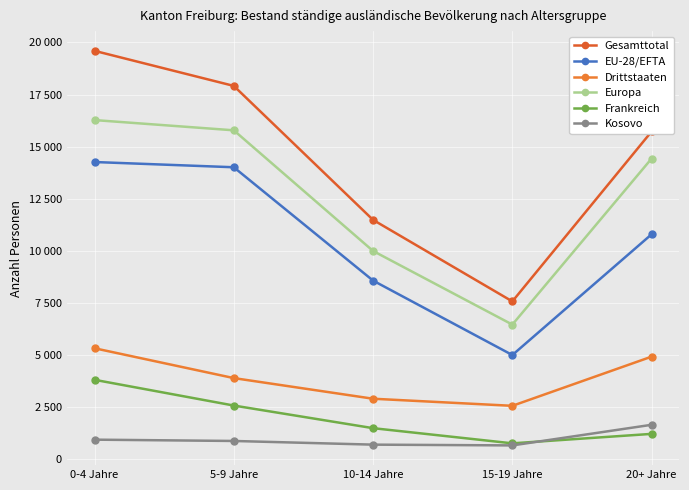

Does the chart have visible grid lines?

Yes